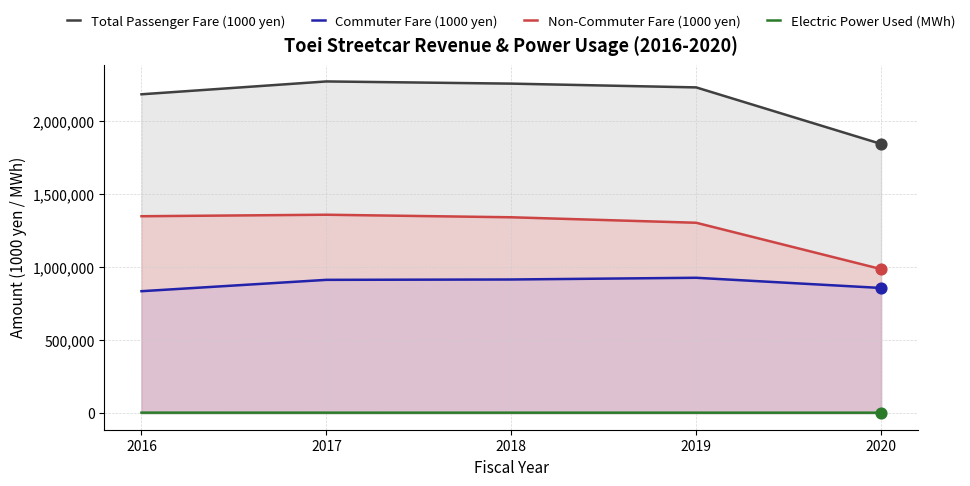

Is the value of Total Passenger Fare (1000 yen) at 2016 greater than the value of Electric Power Used (MWh) at 2019?

Yes